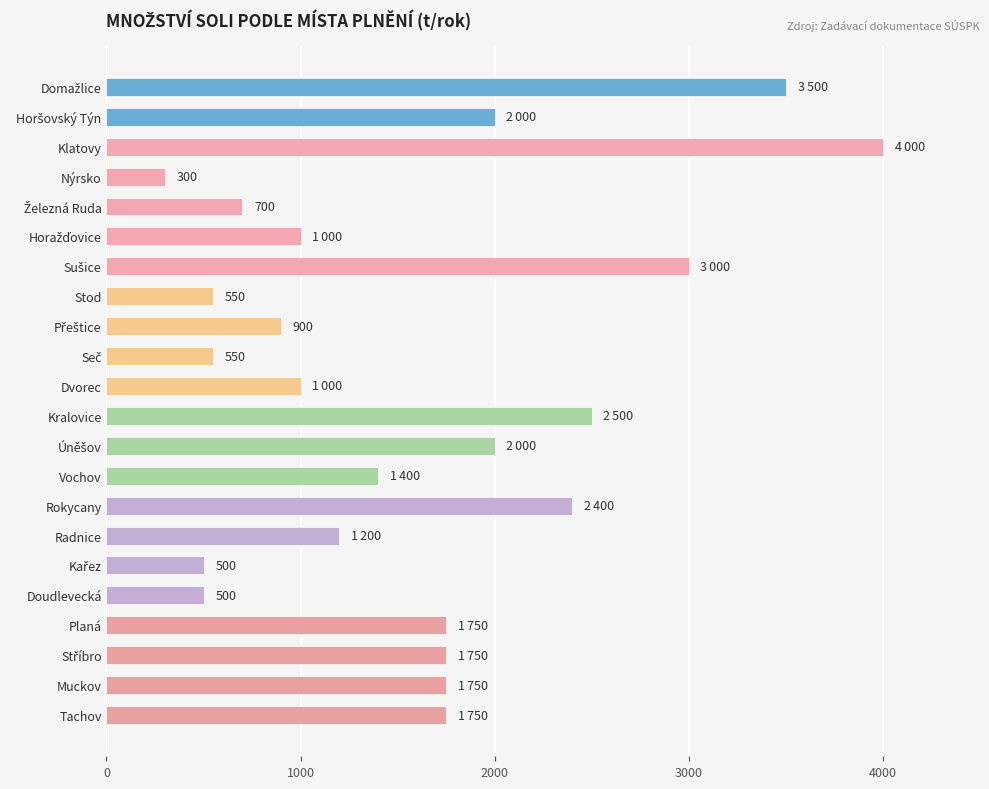

The value at Dvorec is 1685. True or false?

False